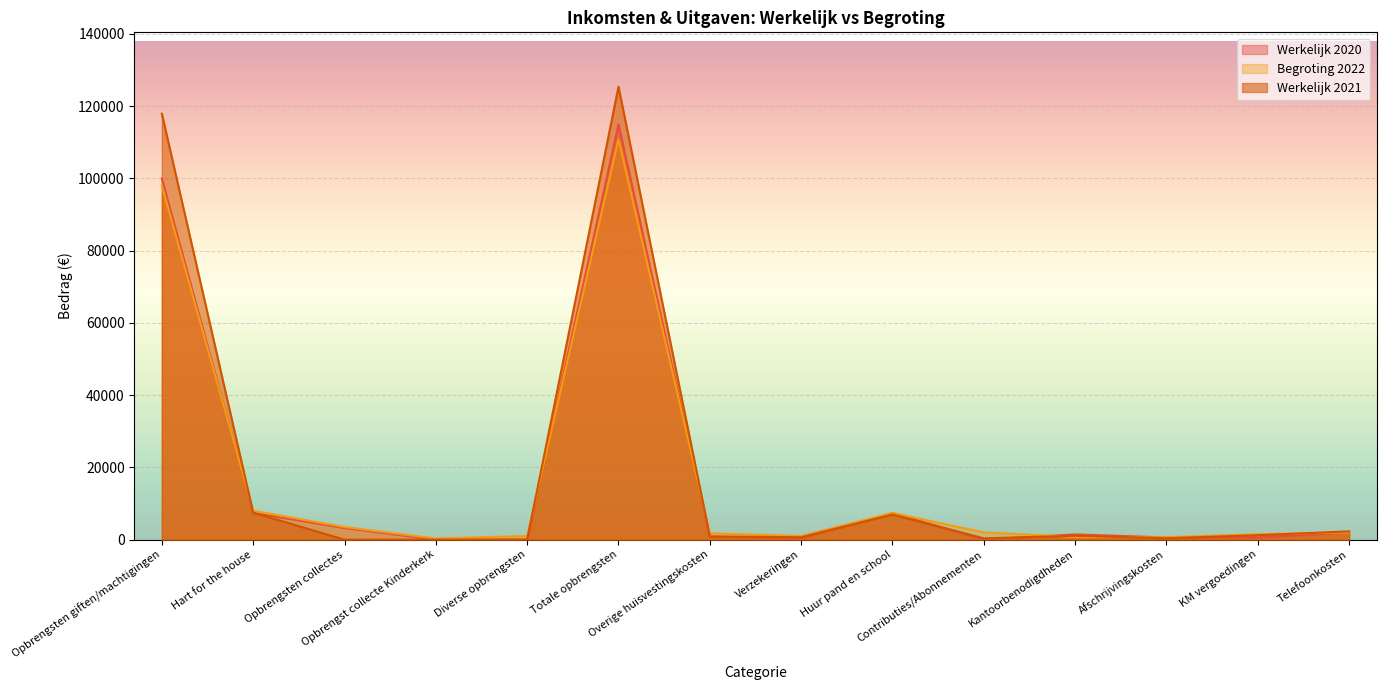

What is the difference between the Werkelijk 2021 values at Kantoorbenodigdheden and Huur pand en school?

5869.1